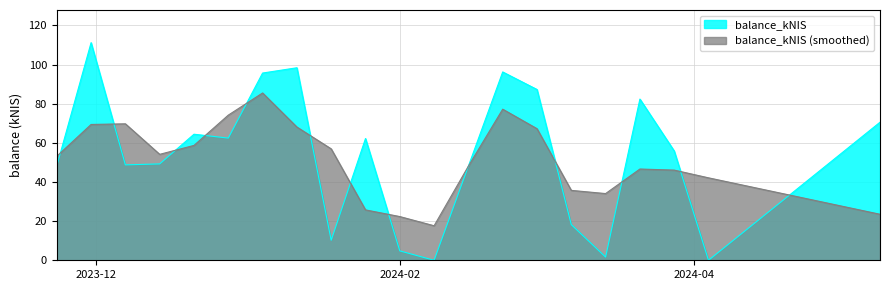

Reading right to left, transcribe all the data shown in this chart.

70.5	0.0	55.8	82.4	1.7	18.2	87.2	96.2	48.1	0.0	4.8	62.2	10.2	98.3	95.7	62.4	64.4	49.2	48.7	111.2	48.2